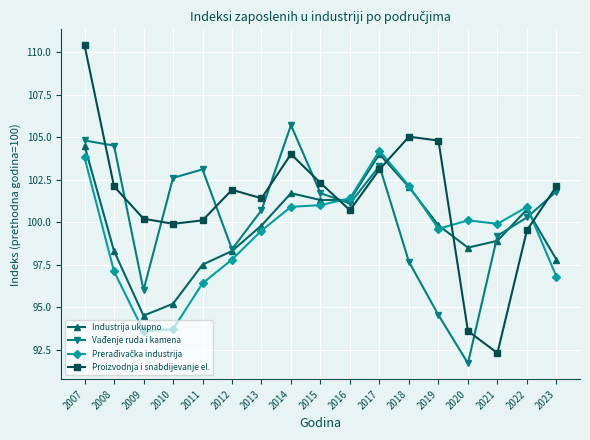

What is the sum of all Proizvodnja i snabdijevanje el. values?

1723.4